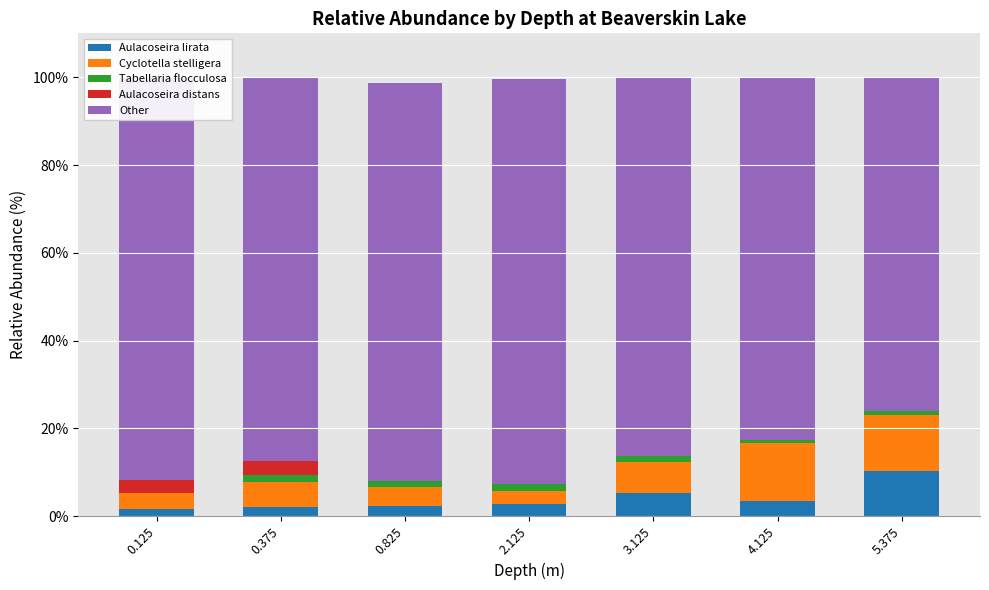

What is the maximum value for Aulacoseira lirata?

10.2